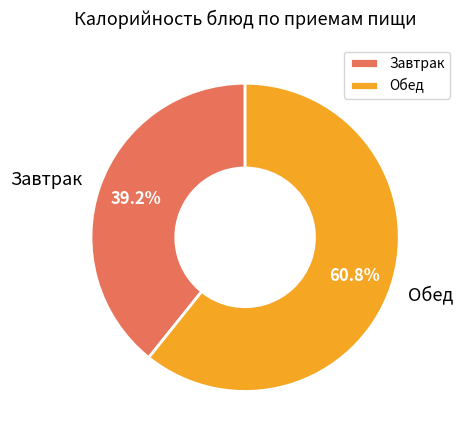

What is the smallest slice in the pie chart?

Завтрак